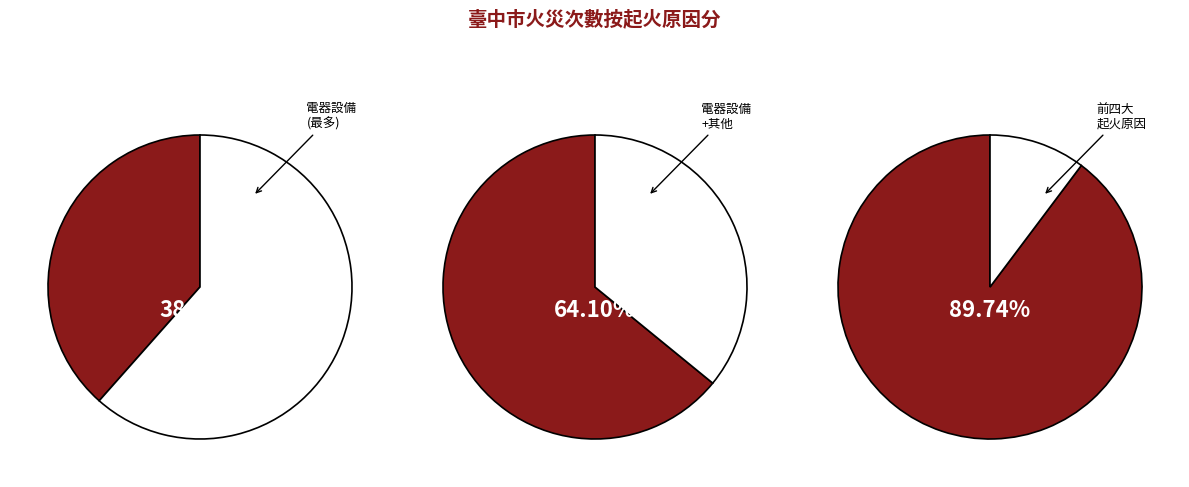

Is it true that 人為縱火 is 3% of the pie?

True